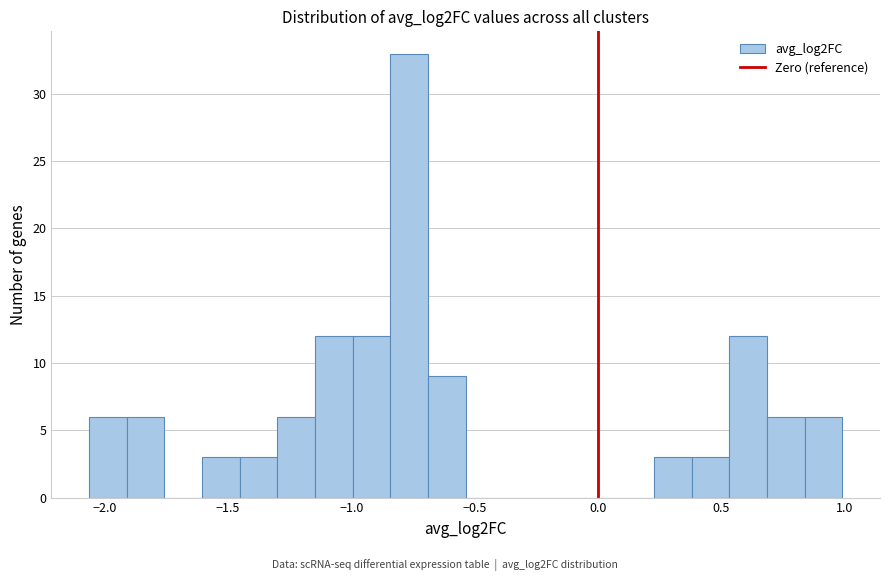

Read against the x-axis, roughly where is the centre of the tallest bar?

-0.75